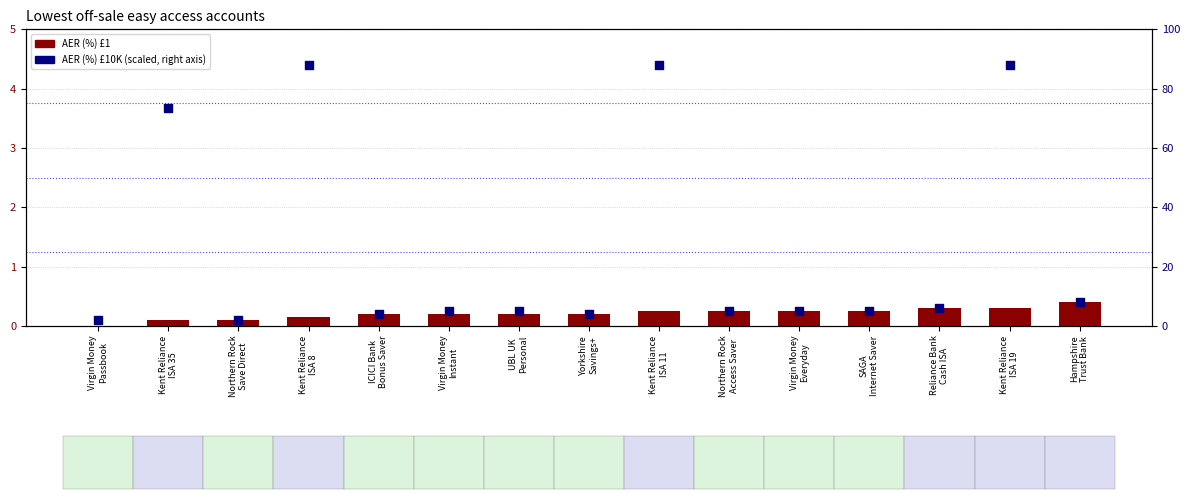

Which series contains the highest Y value?

AER (%) £10K (scaled)